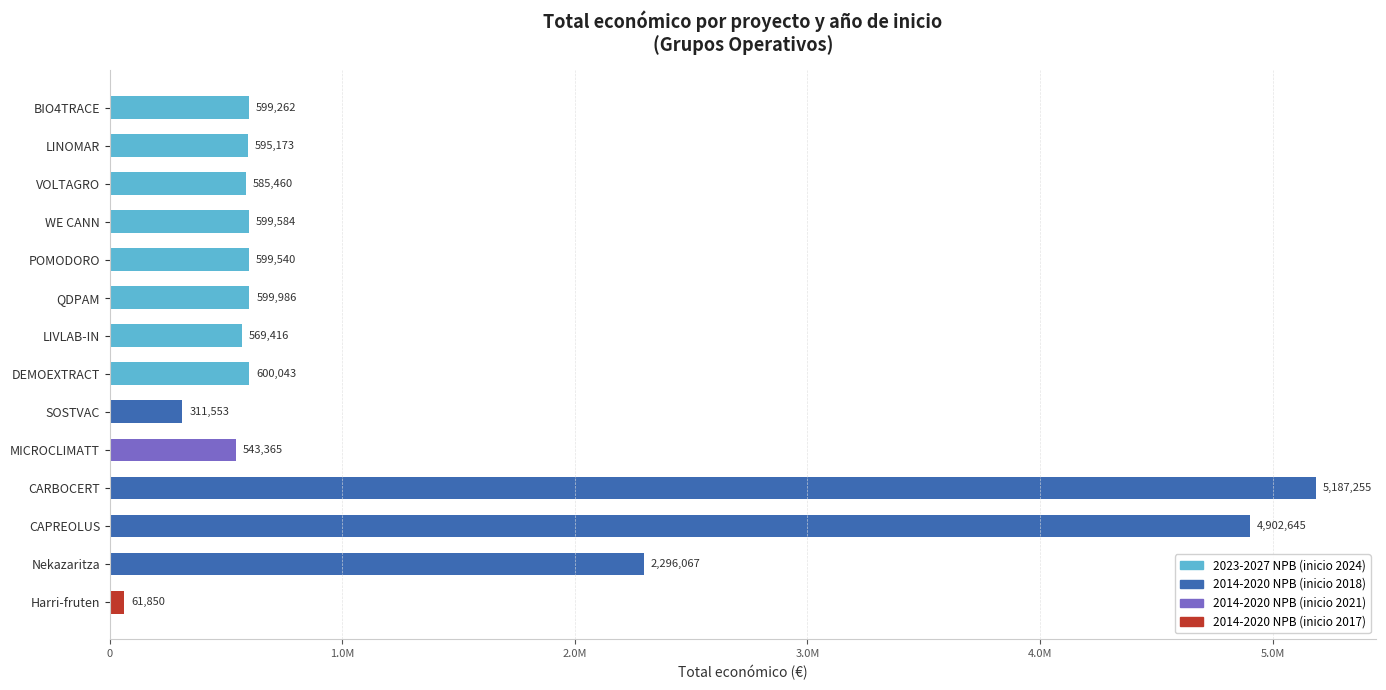

Does the chart contain any negative values?

No